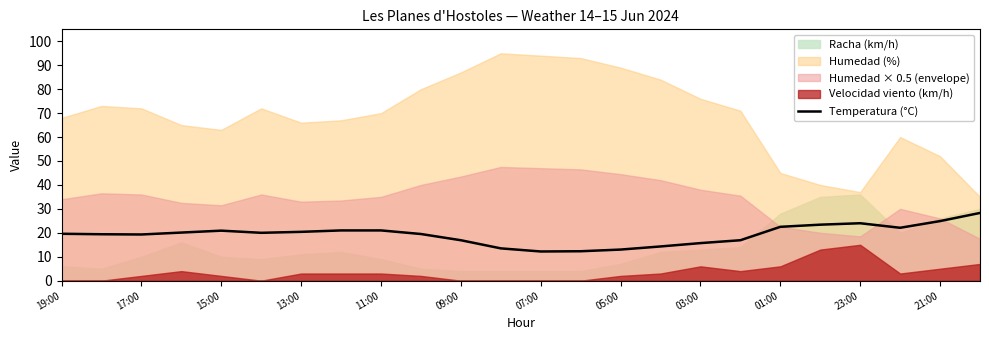

Is it true that Temperatura (°C) equals 19.3 at 17:00?

True